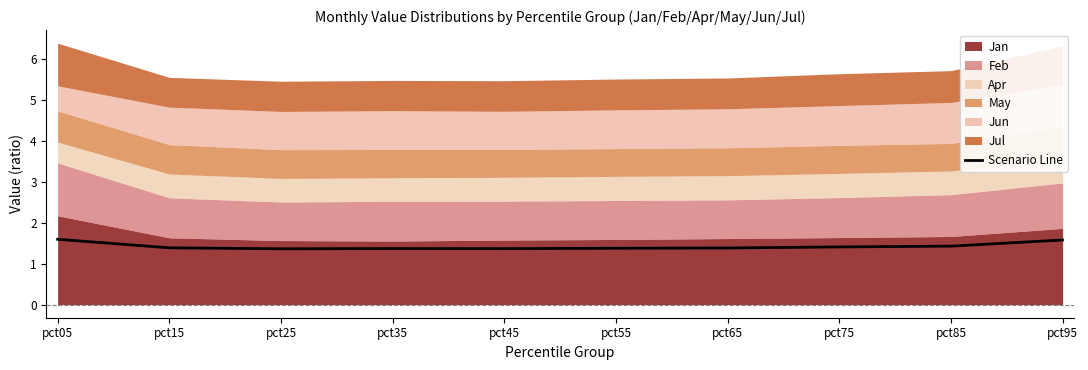

What is the minimum value shown in the chart?

1.4